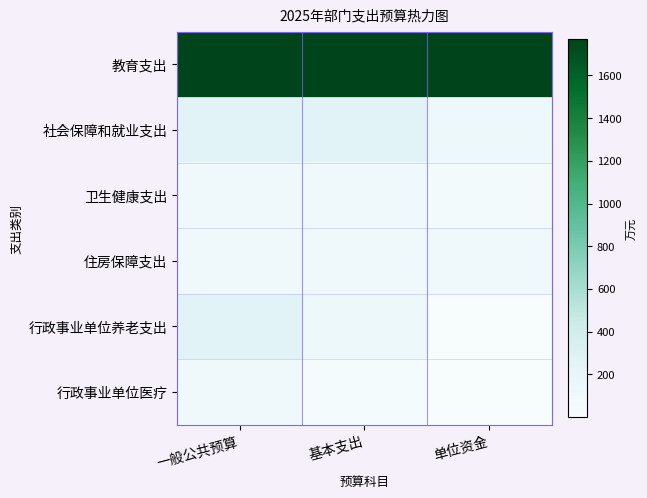

At which category does the chart reach its peak across all series?

一般公共预算